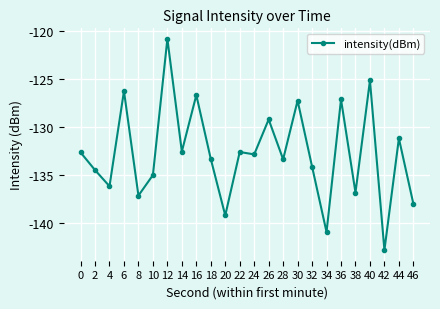

What is the greatest value displayed?

-120.8